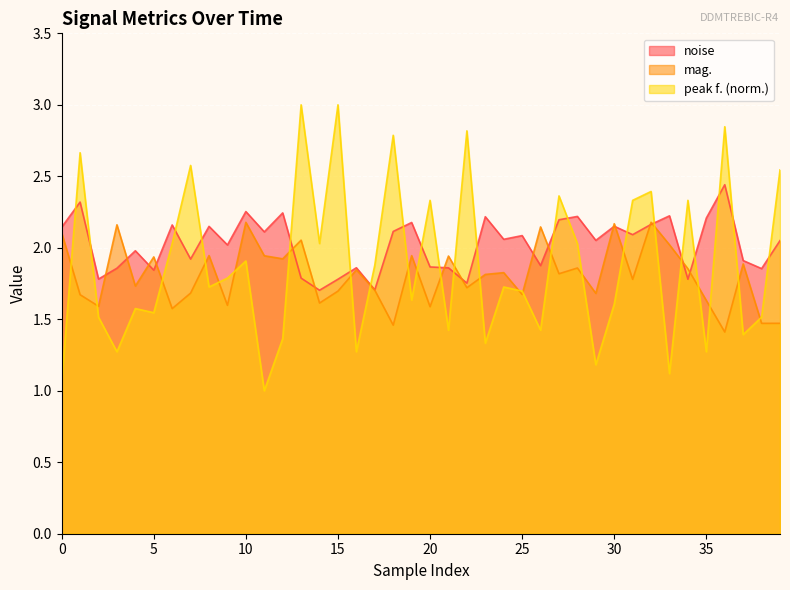

What is the difference between the maximum and second lowest values in the mag. series?

0.7